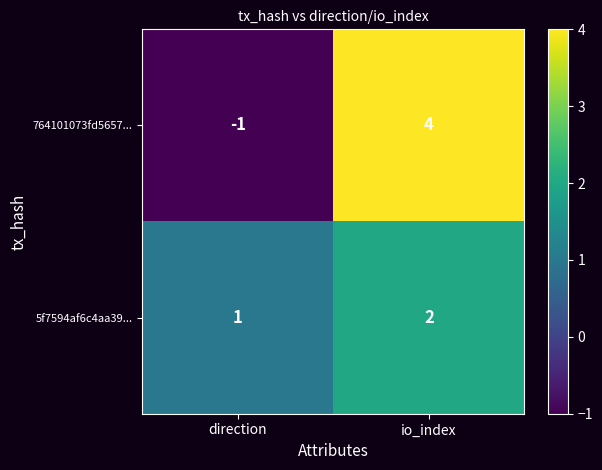

What is the sum of the 764101073fd5657... values at io_index and direction?

3